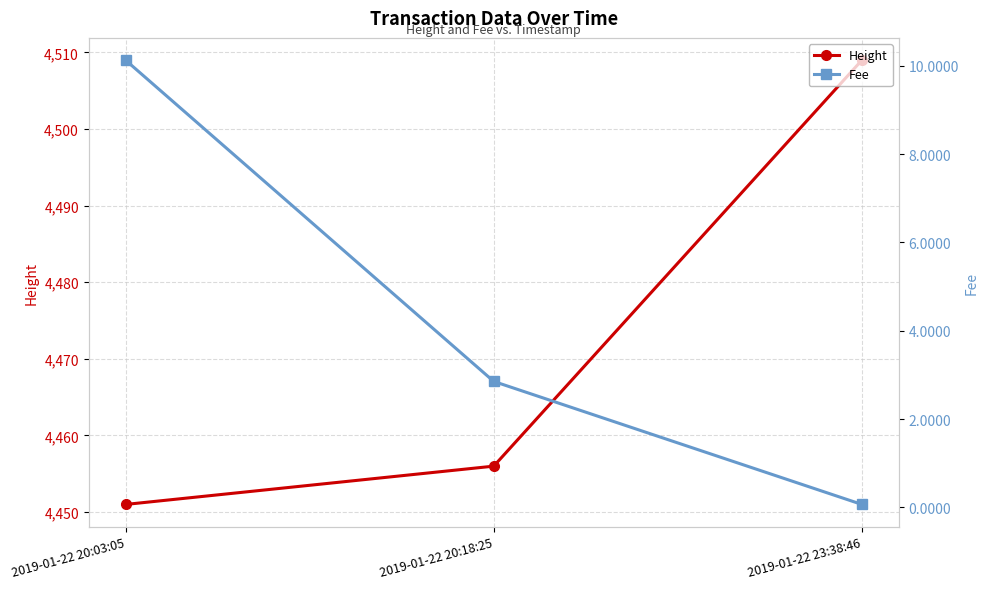

Reading right to left, what are all the values shown in this chart?

Height: 2019-01-22 23:38:46=4509.0	2019-01-22 20:18:25=4456.0	2019-01-22 20:03:05=4451.0
Fee: 2019-01-22 23:38:46=0.1	2019-01-22 20:18:25=2.9	2019-01-22 20:03:05=10.1